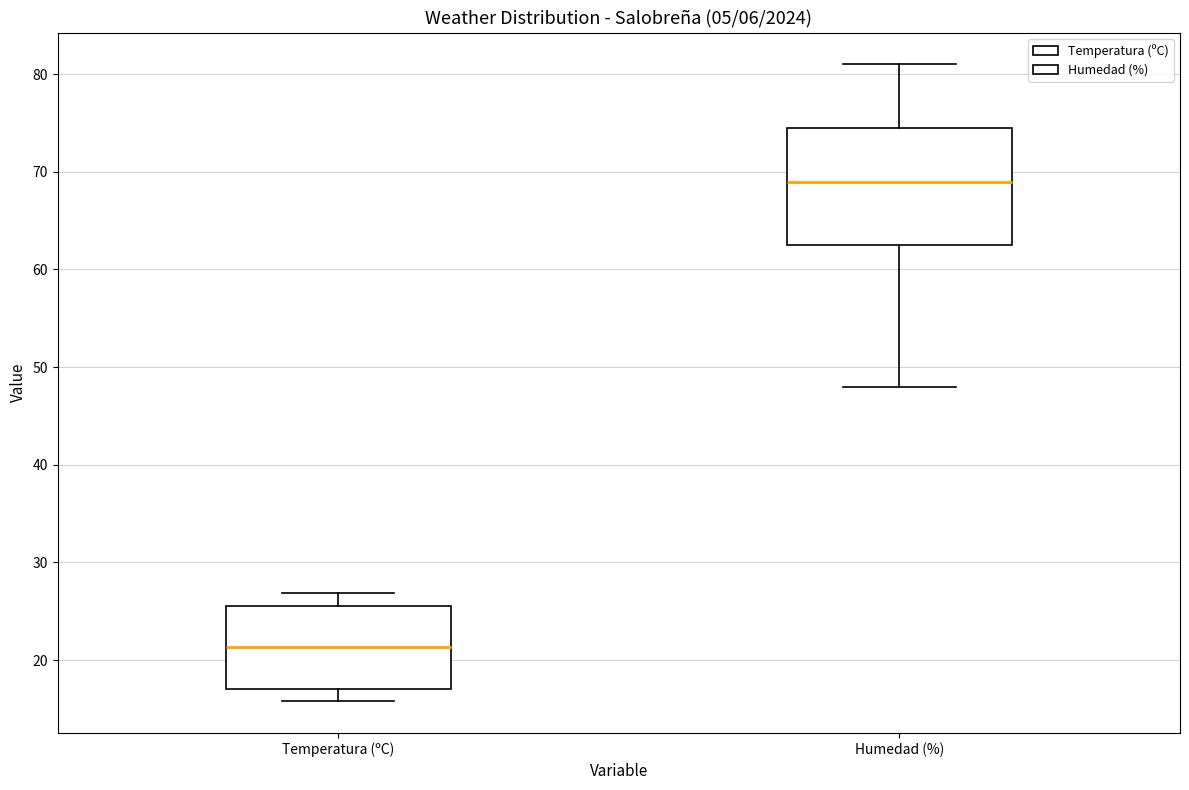

Which box is the tallest, from its lower edge to its upper edge?

Humedad (%)